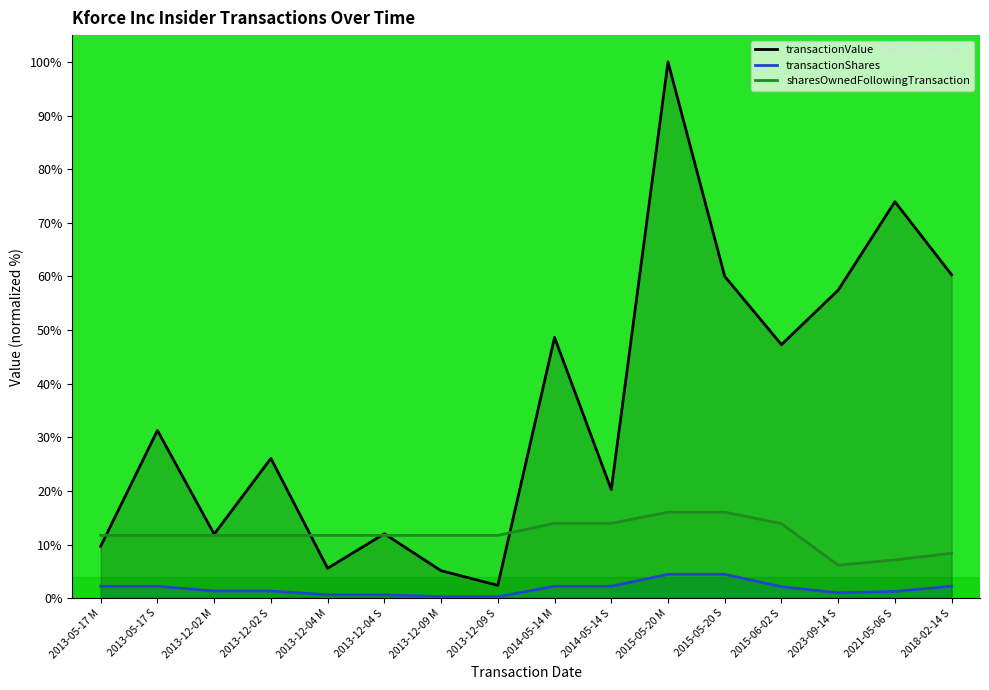

Where is transactionShares nearest to the value 2?

2015-06-02 S